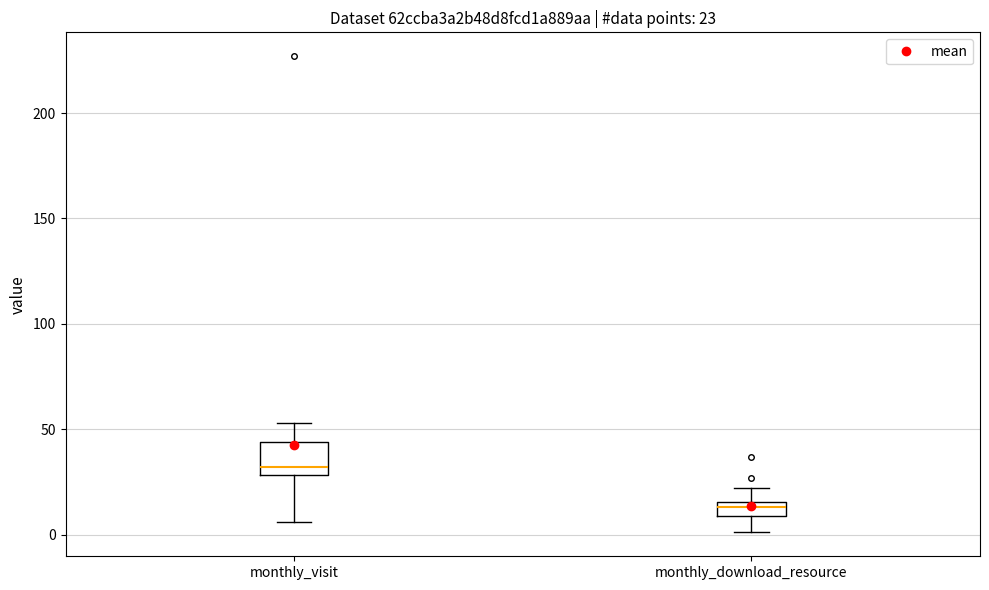

Which box is the tallest, from its lower edge to its upper edge?

monthly_visit